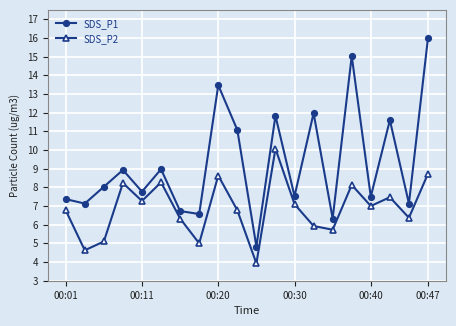

Which series has the widest spread of values?

SDS_P1